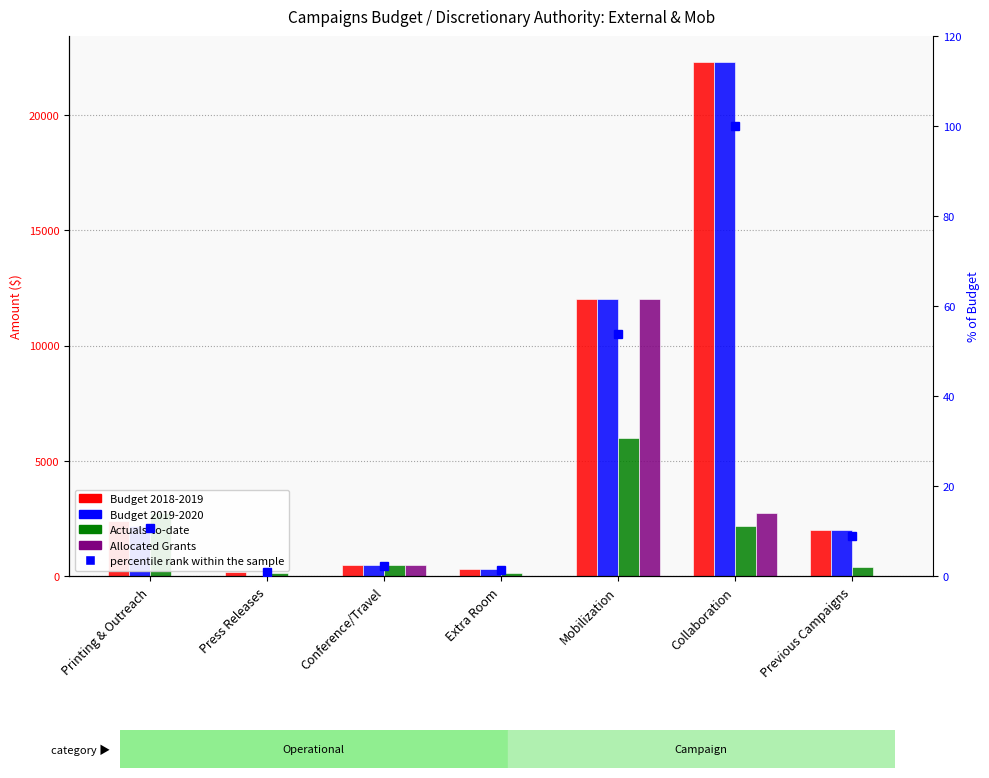

How many values in the percentile rank within the sample series exceed 8?

4